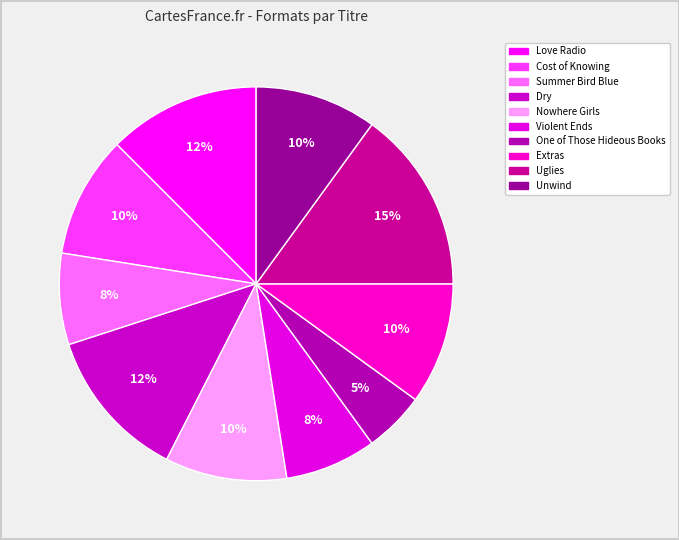

To the nearest percent, what percentage of the pie is Extras?

10%